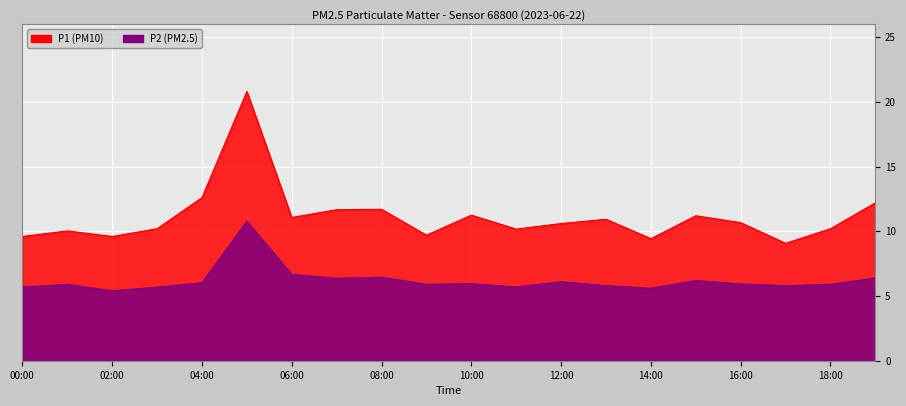

Reading right to left, what are all the values shown in this chart?

P1: 12.2	10.2	9.1	10.7	11.2	9.4	10.9	10.6	10.2	11.2	9.7	11.7	11.7	11.1	20.8	12.6	10.2	9.6	10.0	9.6
P2: 6.4	5.9	5.8	5.9	6.2	5.6	5.8	6.1	5.7	6.0	5.9	6.5	6.4	6.7	10.8	6.0	5.7	5.4	5.9	5.7